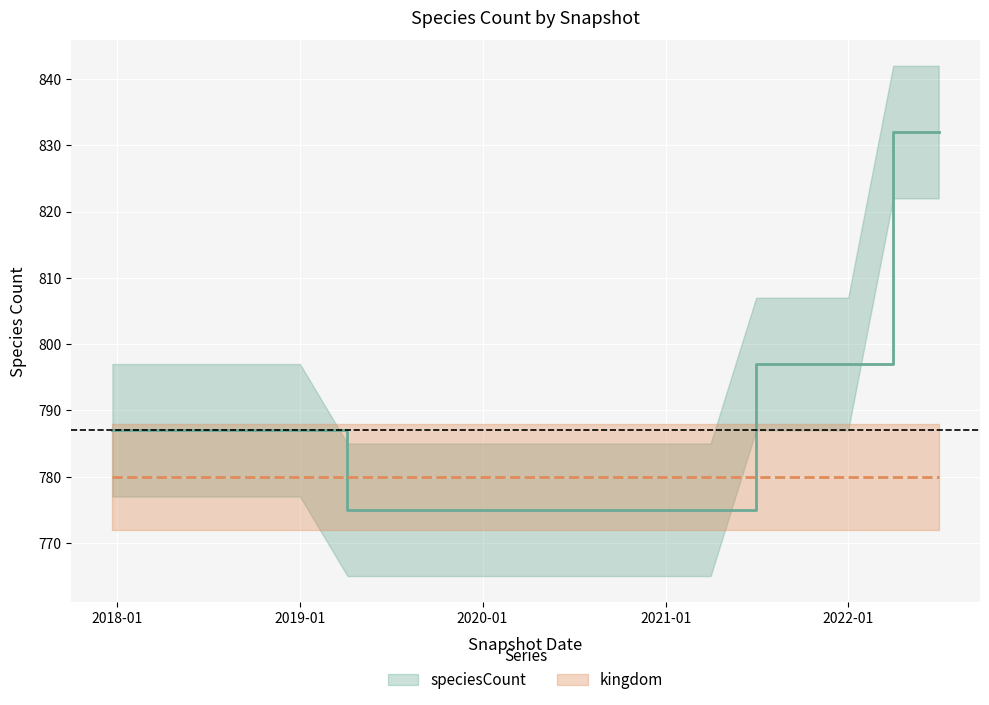

What is the change in value from 2021-10-01 to 2022-07-01?

+35